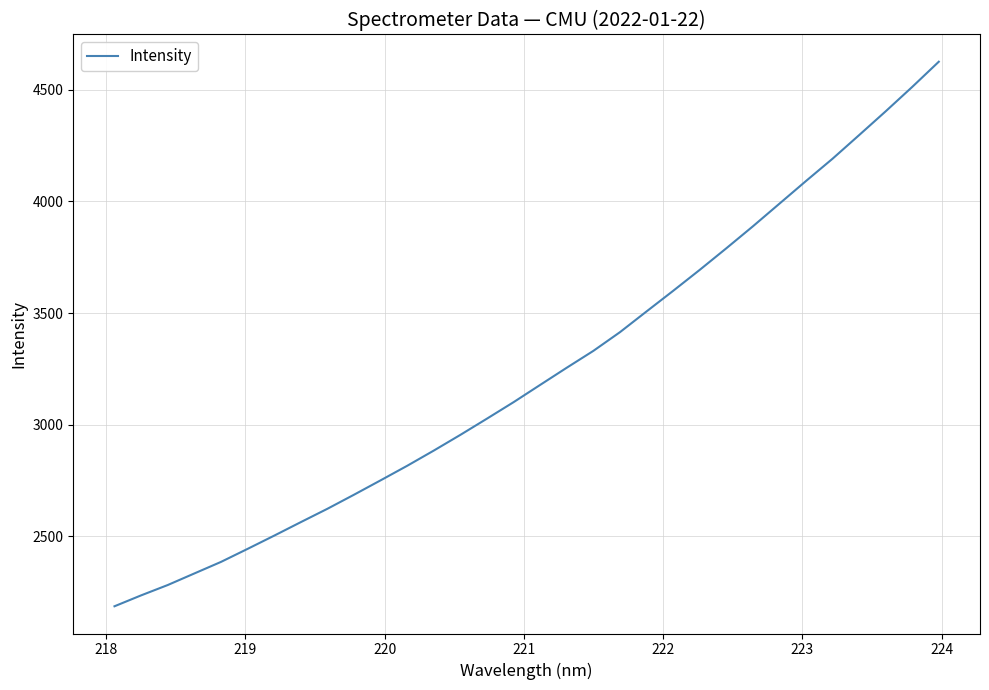

Does the chart display data point markers on the line(s)?

No